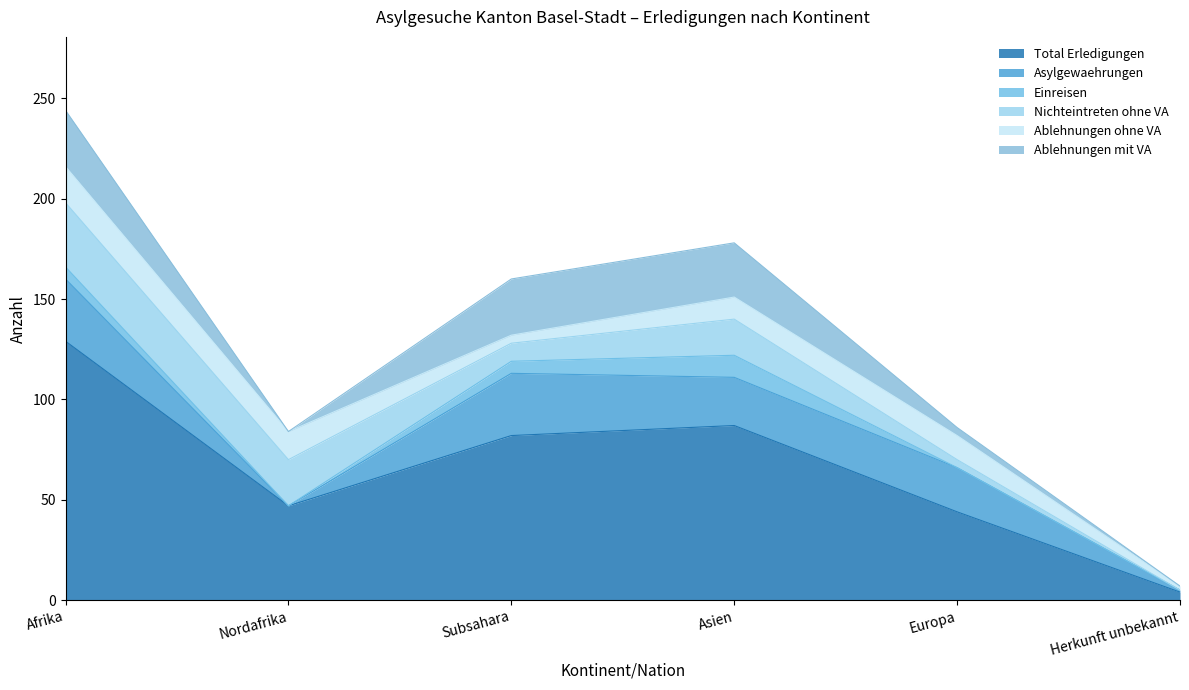

What is the sum of the Total Erledigungen values at Afrika and Asien?

216